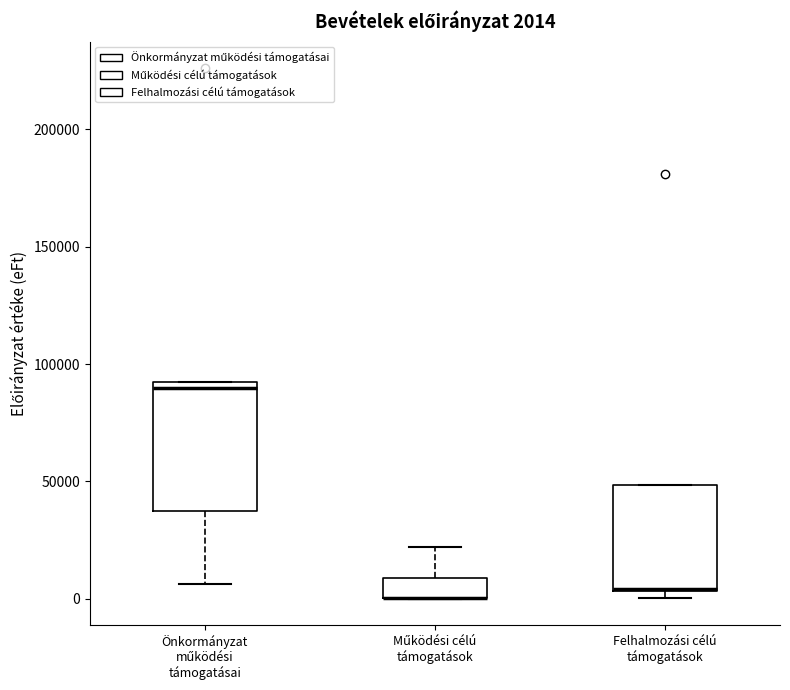

Which box is the tallest, from its lower edge to its upper edge?

Önkormányzat működési támogatásai